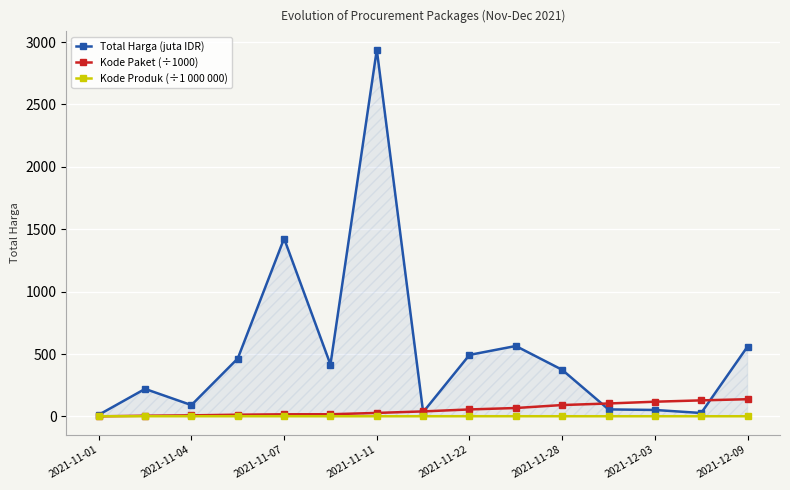

Which series has the largest range (max minus min)?

Total Harga (juta IDR)